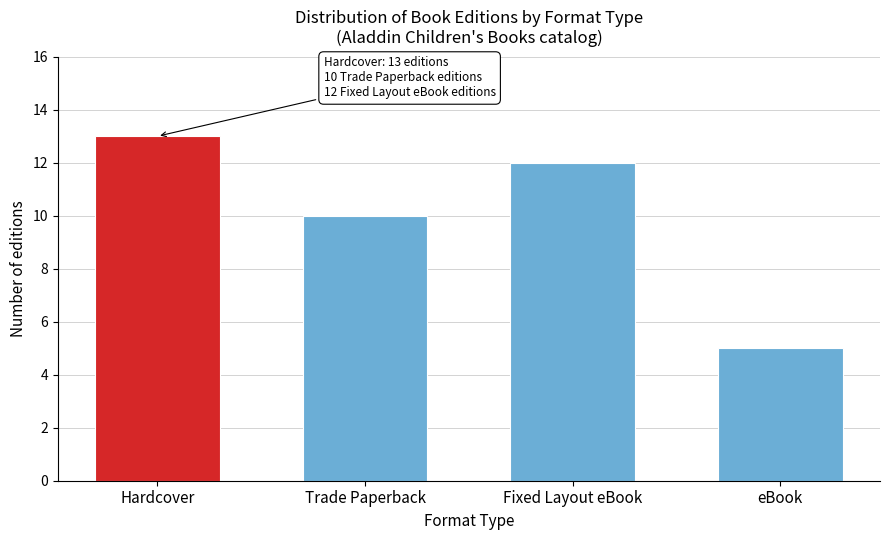

Reading right to left, list all the values displayed in this chart.

eBook=5	Fixed Layout eBook=12	Trade Paperback=10	Hardcover=13